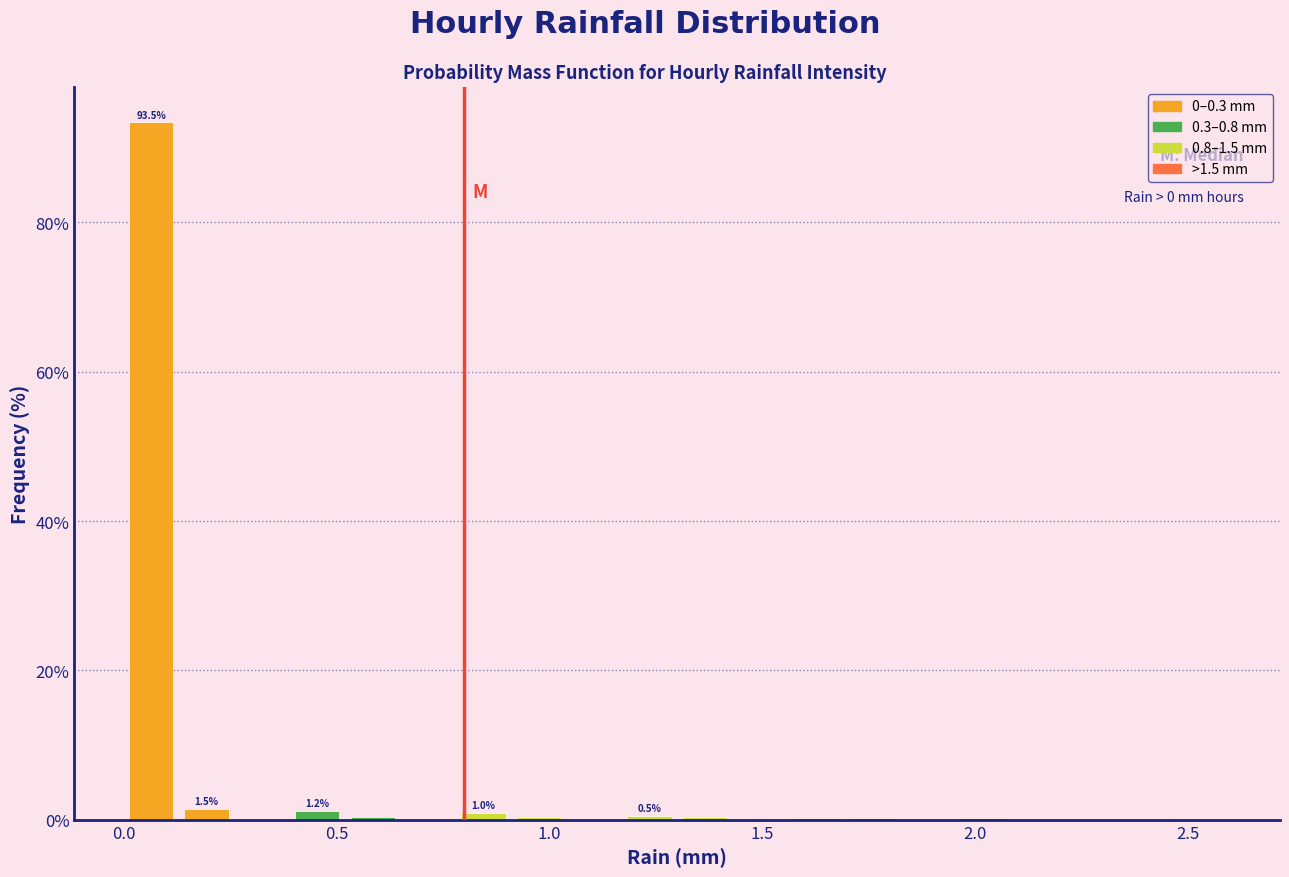

Read against the x-axis, roughly where is the centre of the tallest bar?

0.05